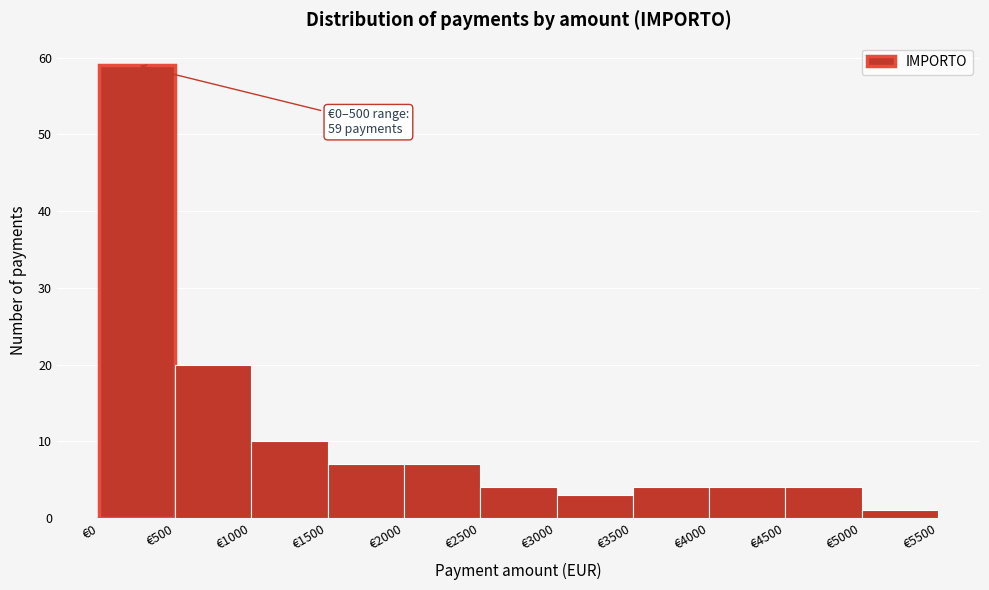

Which range on the x-axis has the tallest bar?

0 to 500